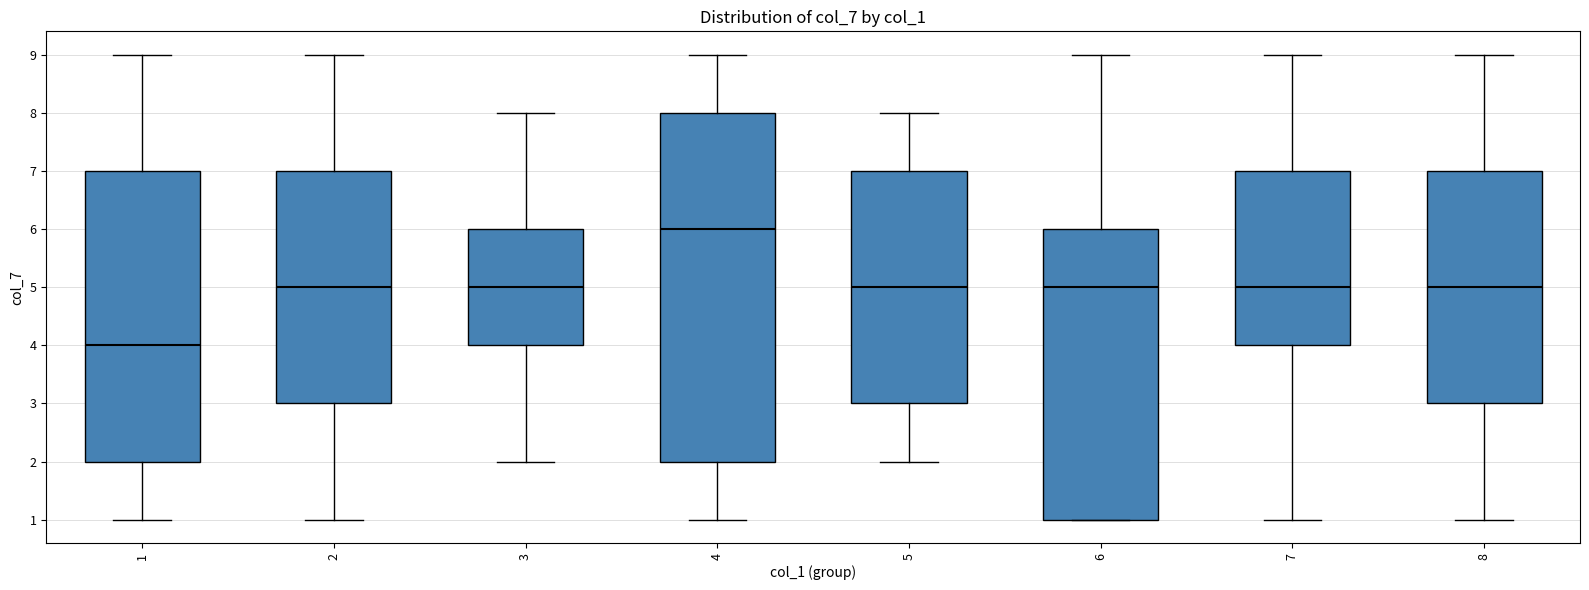

Reading left to right, transcribe this box plot: for each box, give where its median line is, the range the box spans, and where its two whiskers end, as read against the y-axis. The values are not printed on the chart, so give them approximately, as read against the axis.

1: median 4, box 2 to 7, whiskers 1 to 9
2: median 5, box 3 to 7, whiskers 1 to 9
3: median 5, box 4 to 6, whiskers 2 to 8
4: median 6, box 2 to 8, whiskers 1 to 9
5: median 5, box 3 to 7, whiskers 2 to 8
6: median 5, box 1 to 6, whiskers 1 to 9
7: median 5, box 4 to 7, whiskers 1 to 9
8: median 5, box 3 to 7, whiskers 1 to 9